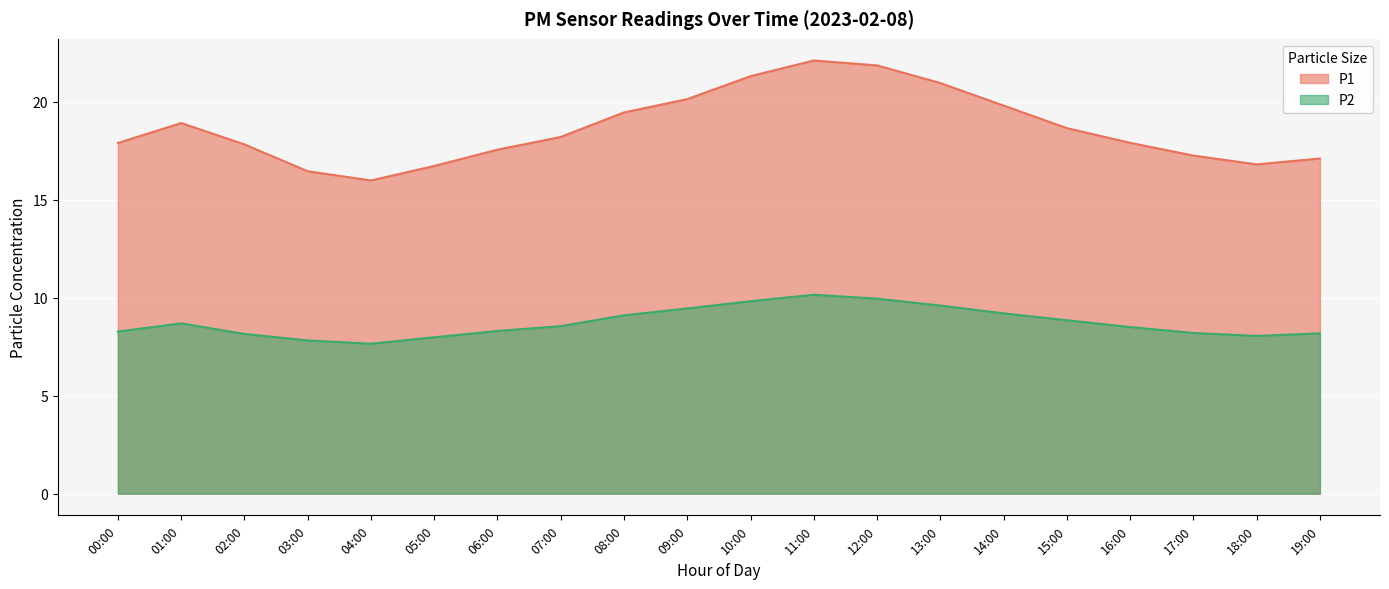

Between 01:00 and 09:00, which series saw the biggest shift?

P1